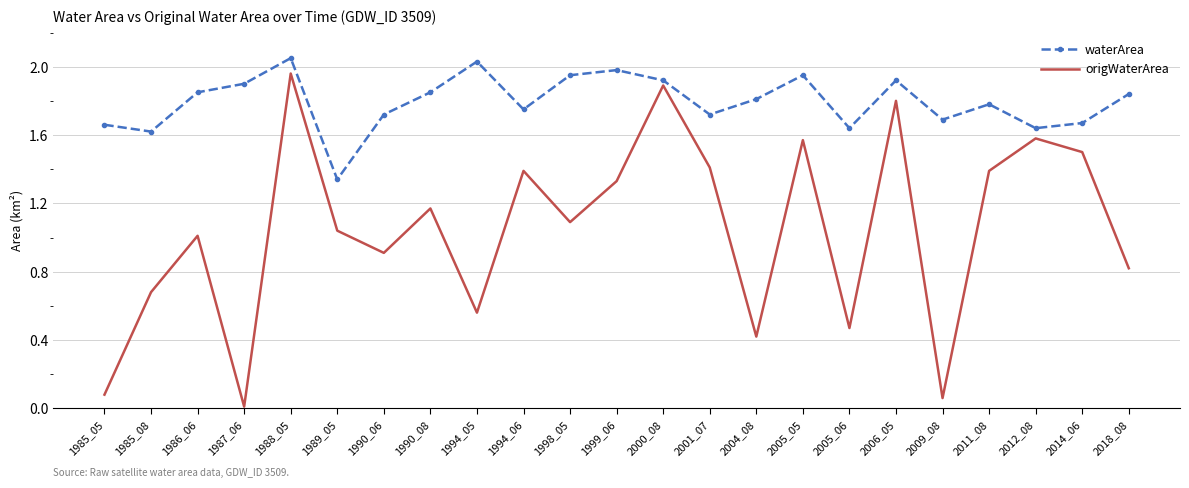

Between 2001_07 and 2004_08, which series saw the biggest shift?

origWaterArea